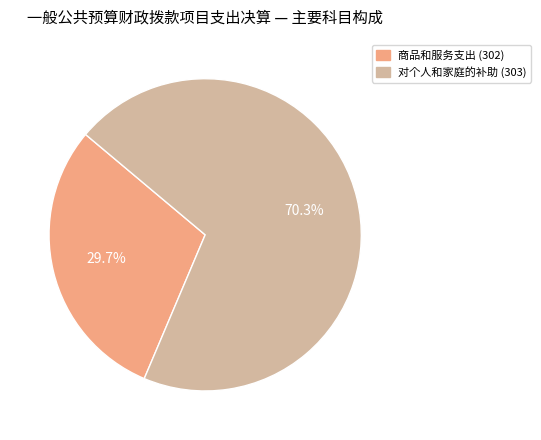

What percentage is the 商品和服务支出 (302) slice, to the nearest percent?

30%